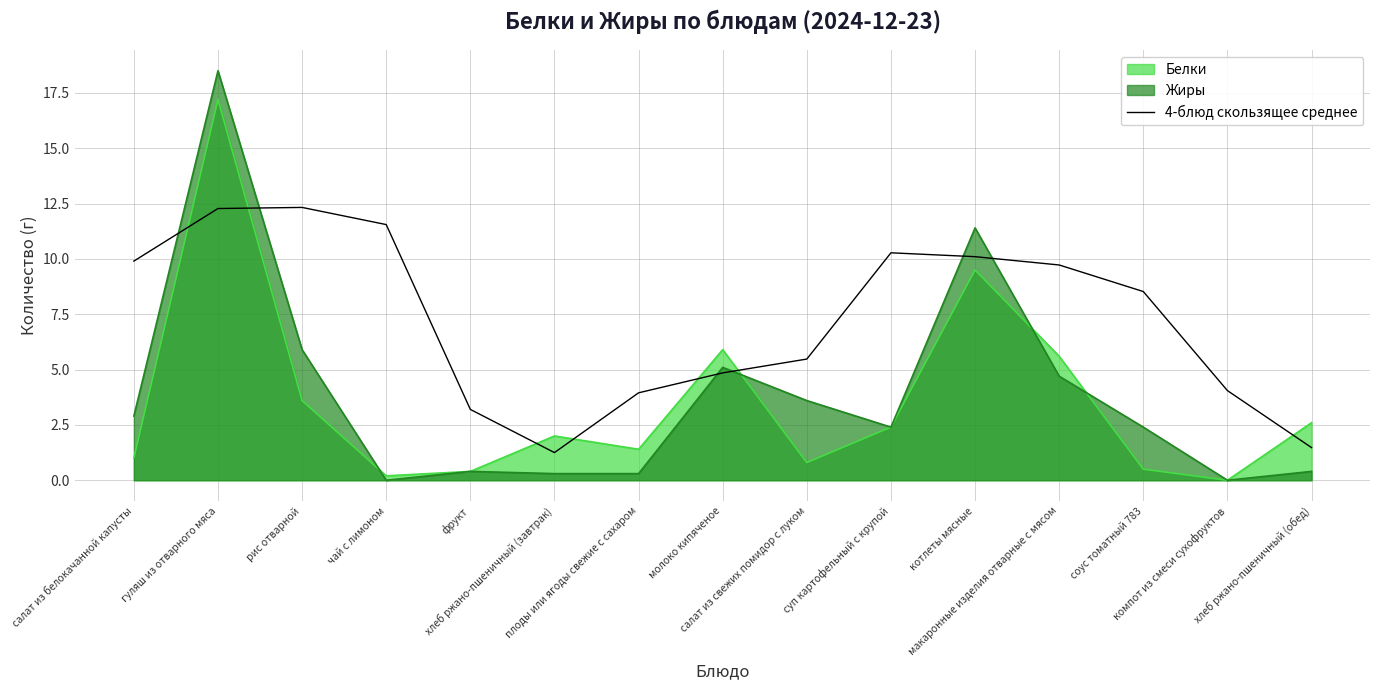

What is the sum of all values?

108.9